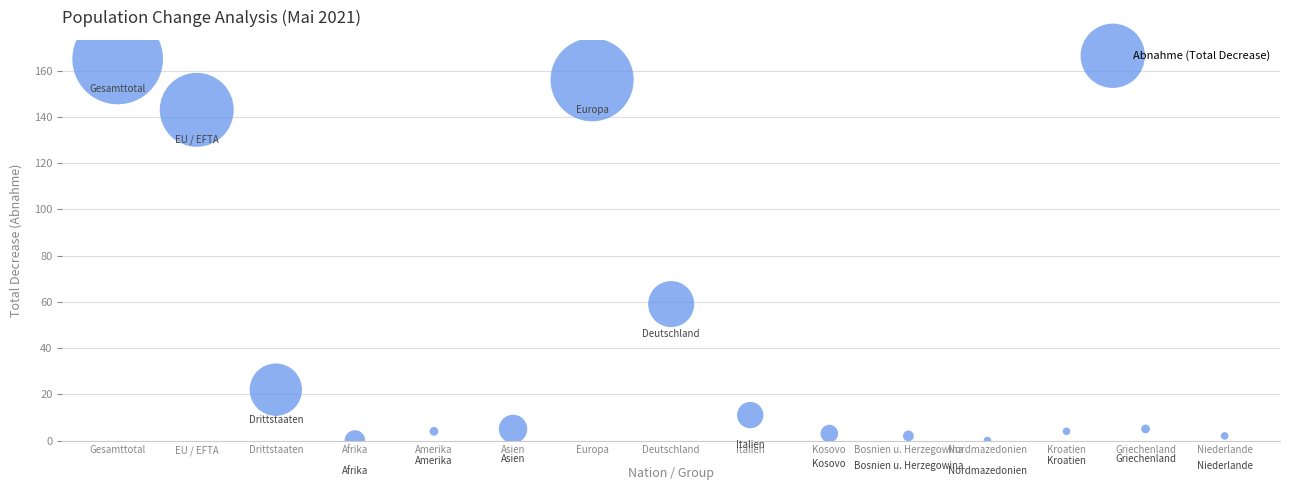

What is the range of Y values (max minus min)?

165